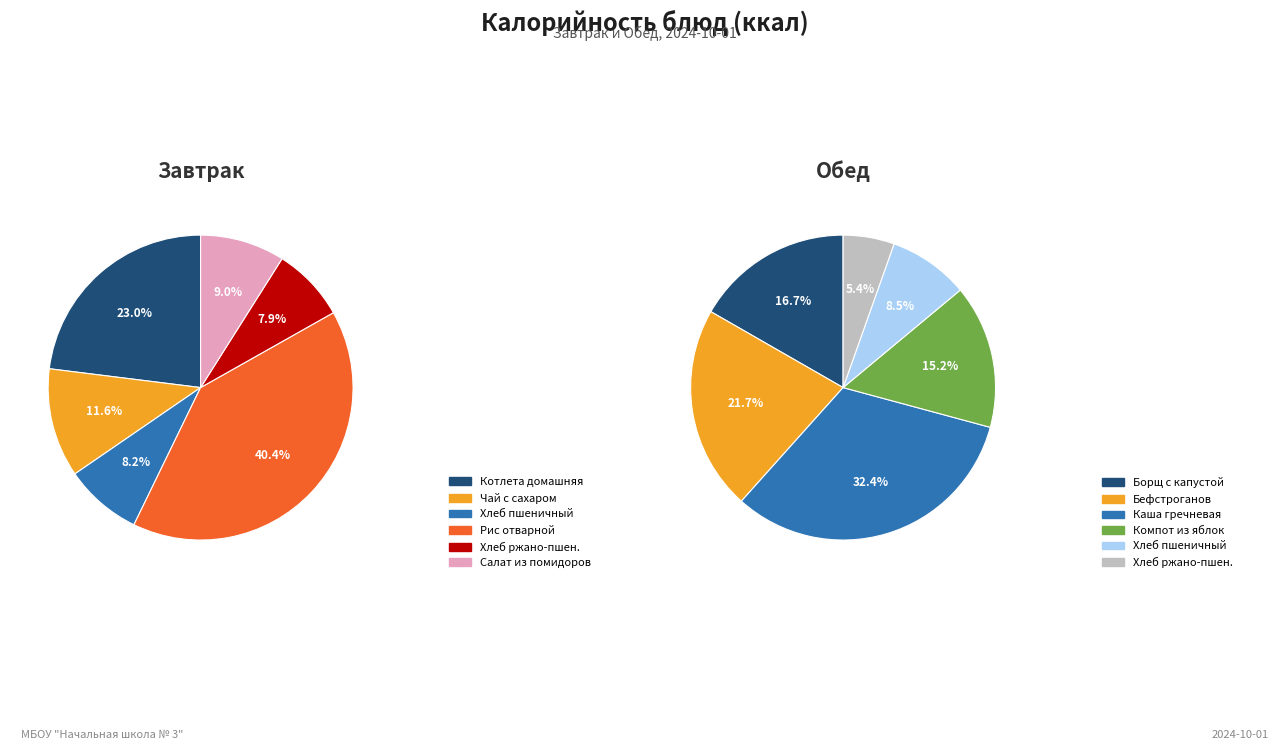

Is it true that 2 is 1% of the pie?

False